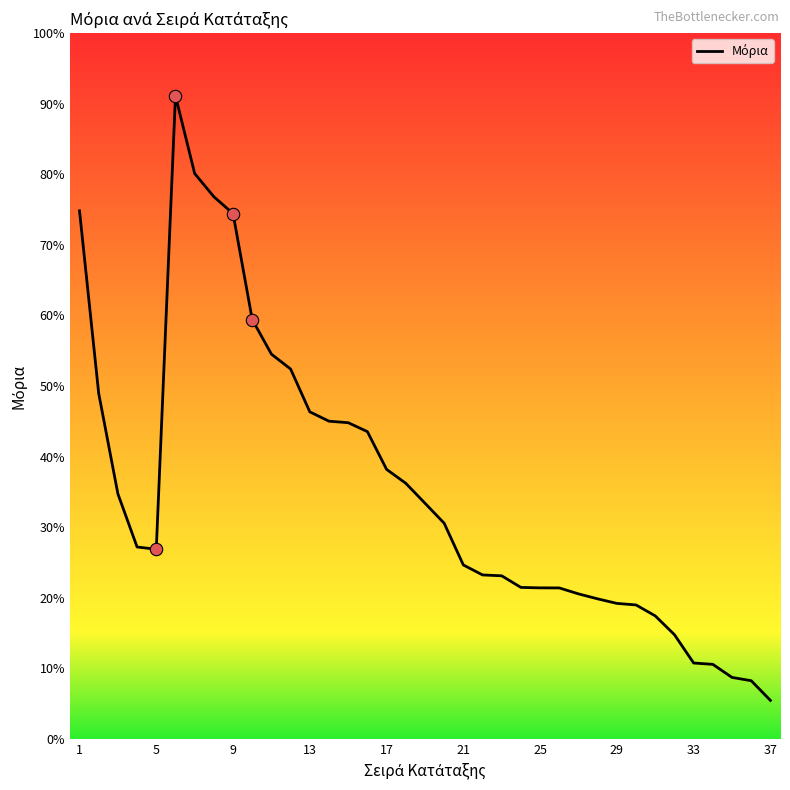

Does the chart have visible grid lines?

No